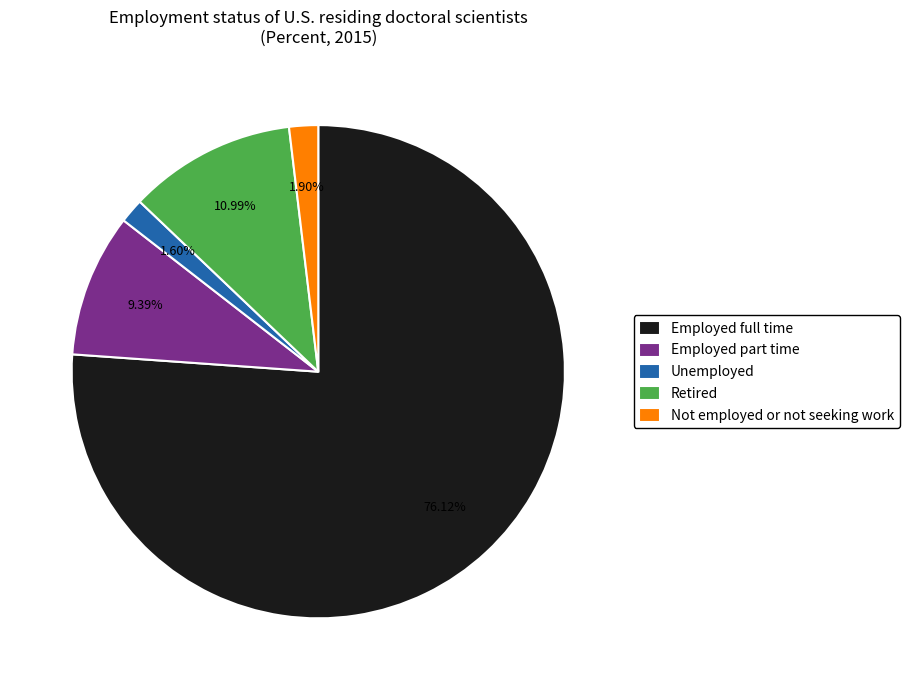

True or false: Retired accounts for 11% of the total.

True